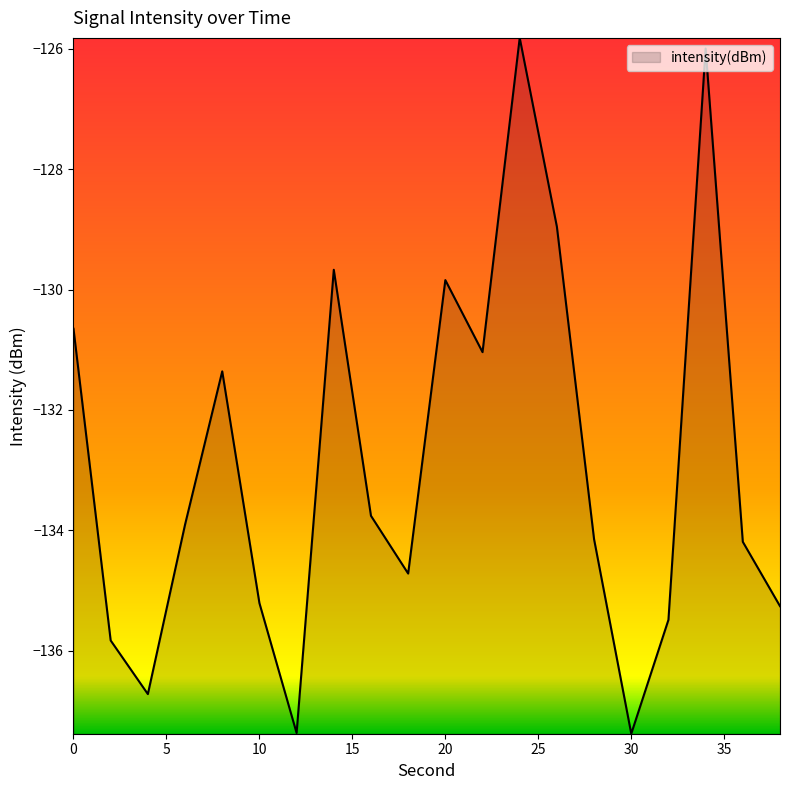

What is the maximum value shown in the chart?

-125.8